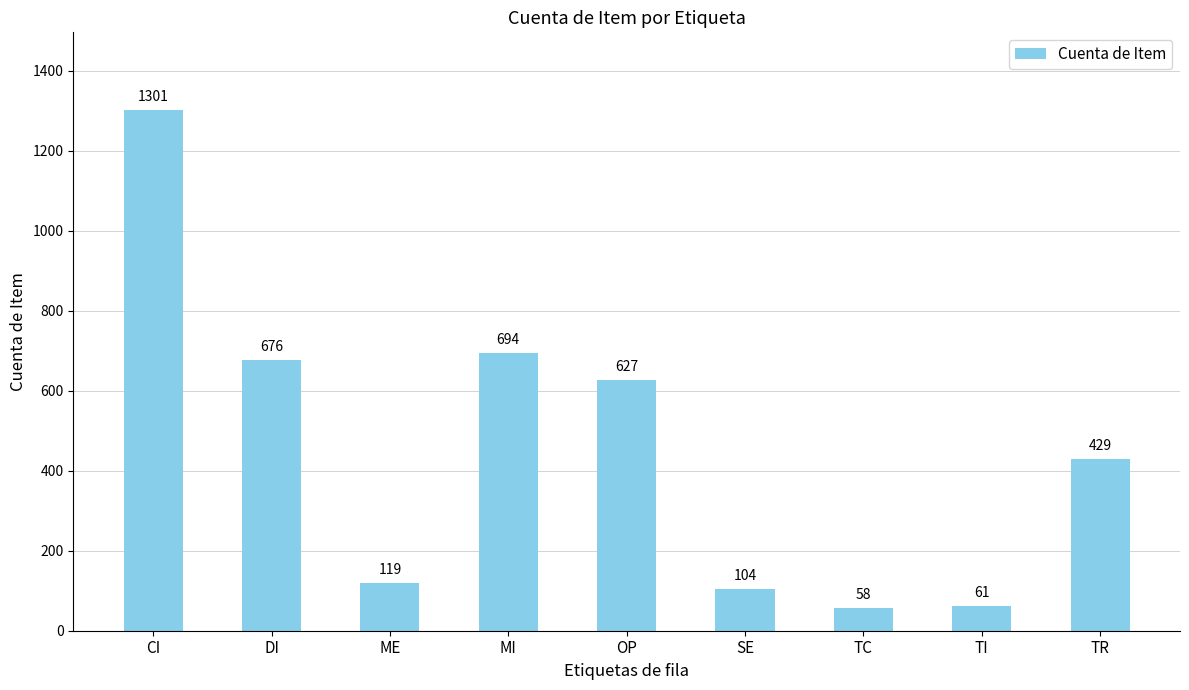

Are the bars horizontal?

No